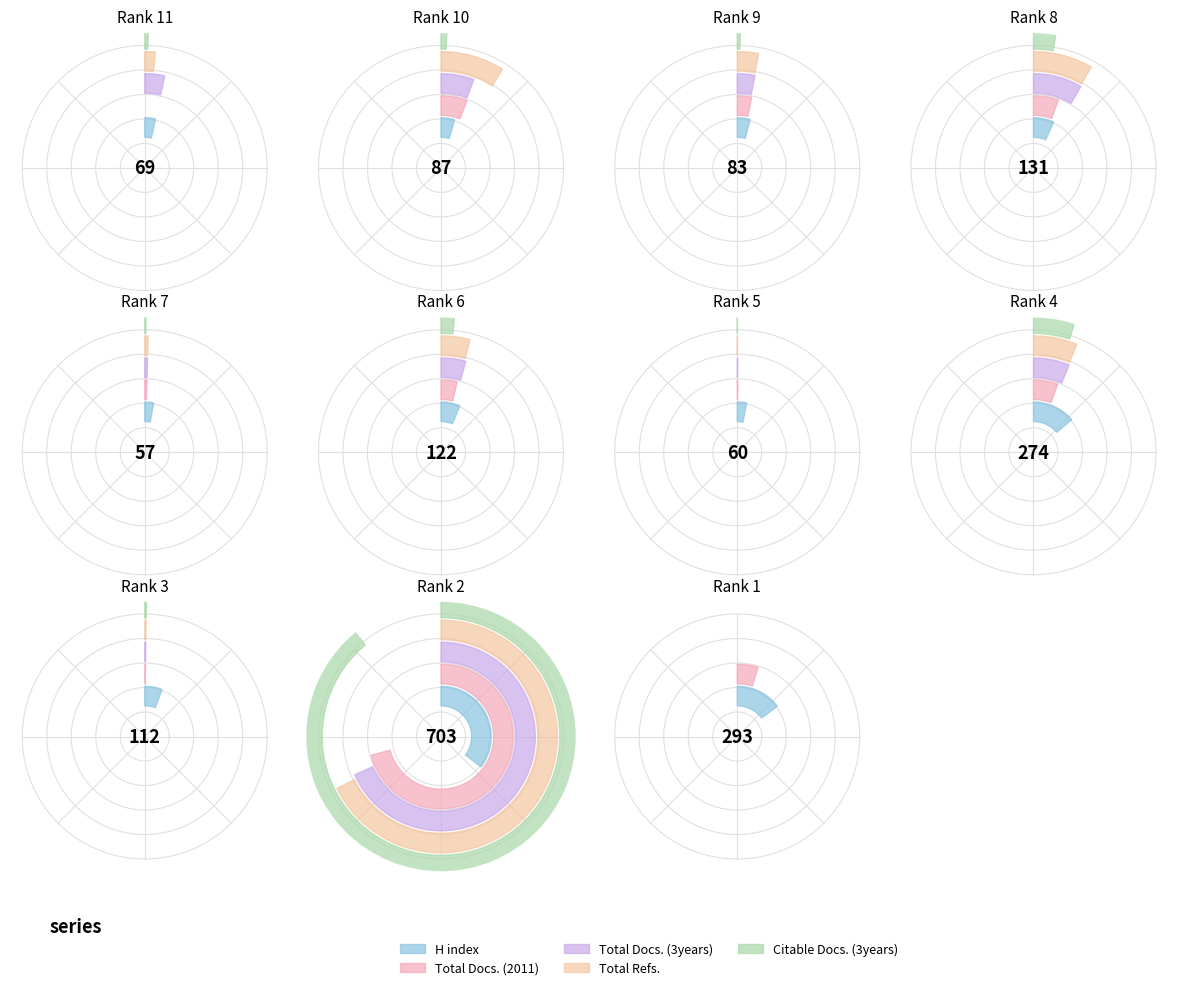

How many slices are in this pie chart?

11